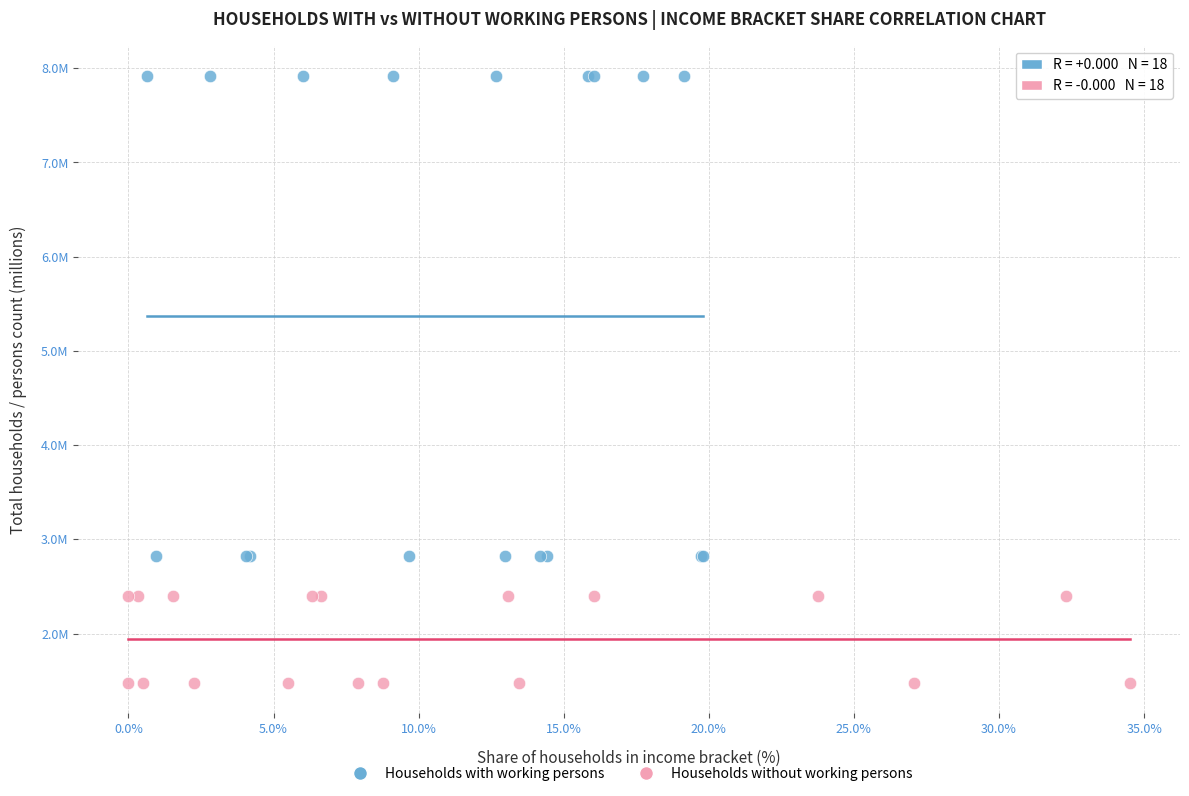

Which series contains the highest Y value?

Households with working persons